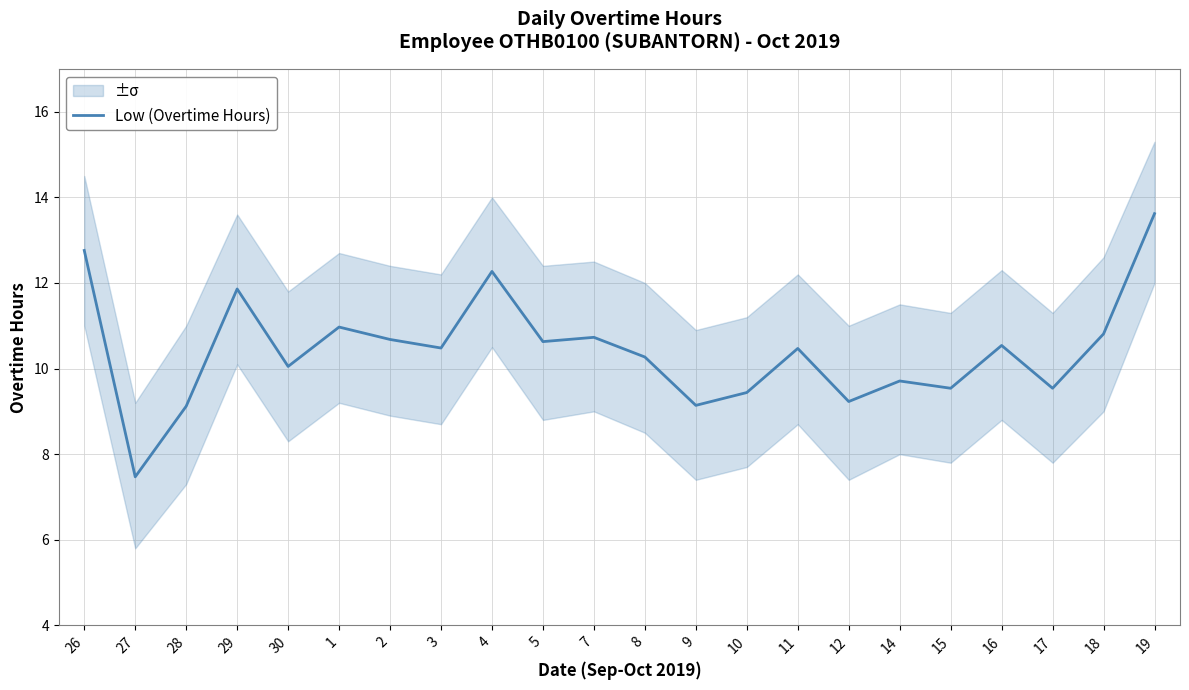

What is the label of the 16th point from the left?

12